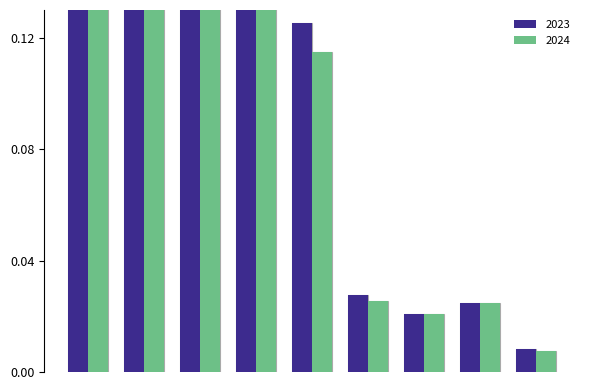

True or false: 2023 has a value of 0.1 at PALANGRE DE SUPERFICIE.

False